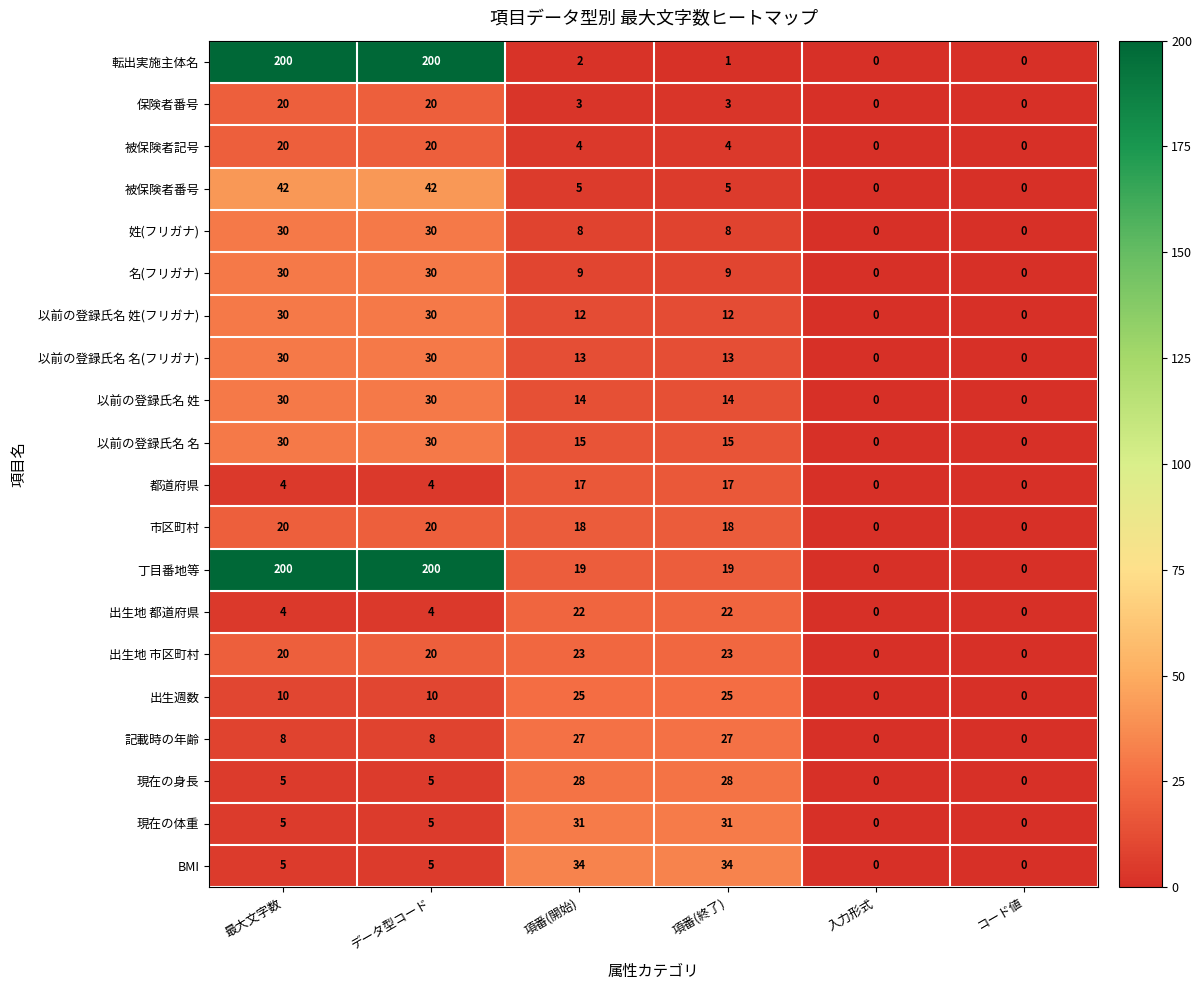

True or false: 丁目番地等 has a value of 0 at 入力形式.

True